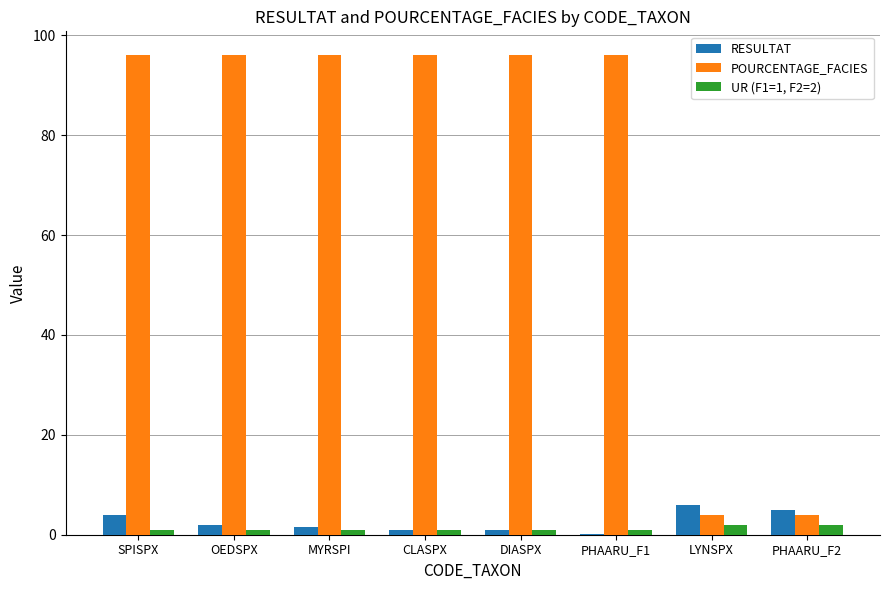

The RESULTAT series shows 1.0 at DIASPX. True or false?

True